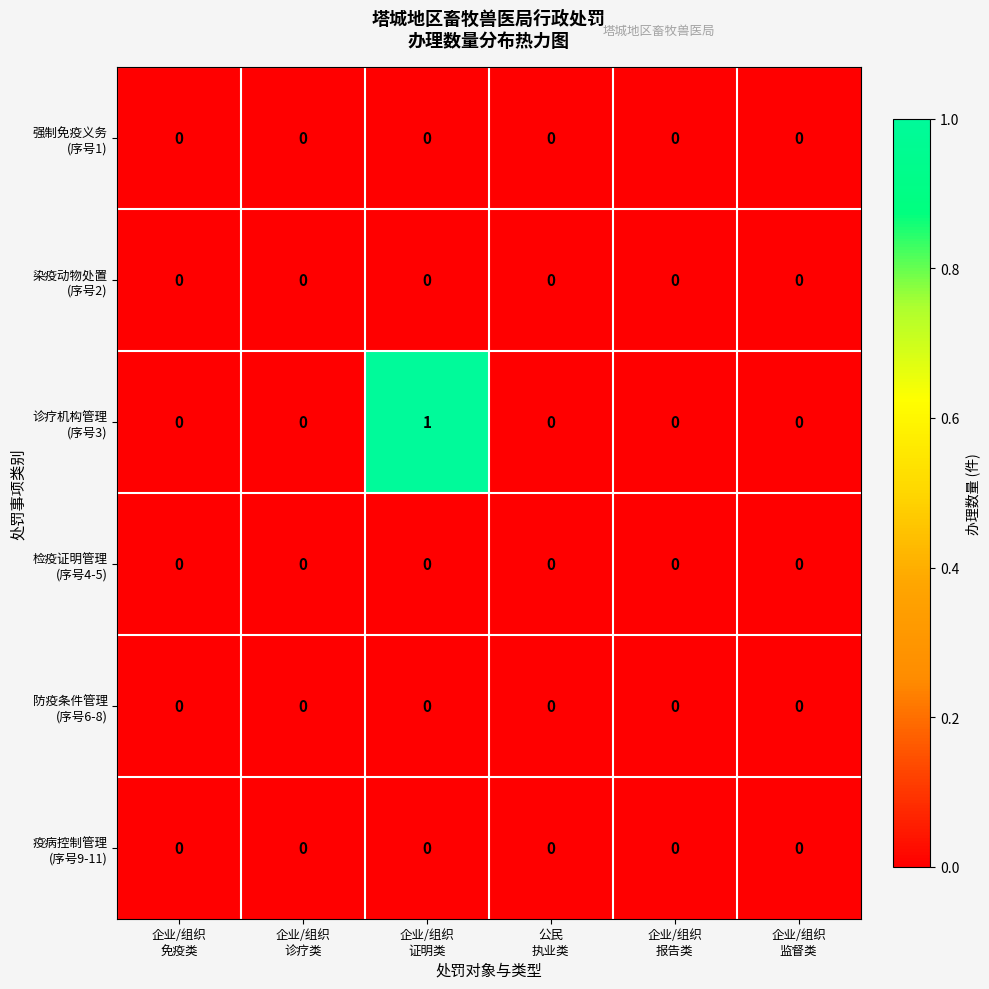

Count the number of data series in this chart.

6